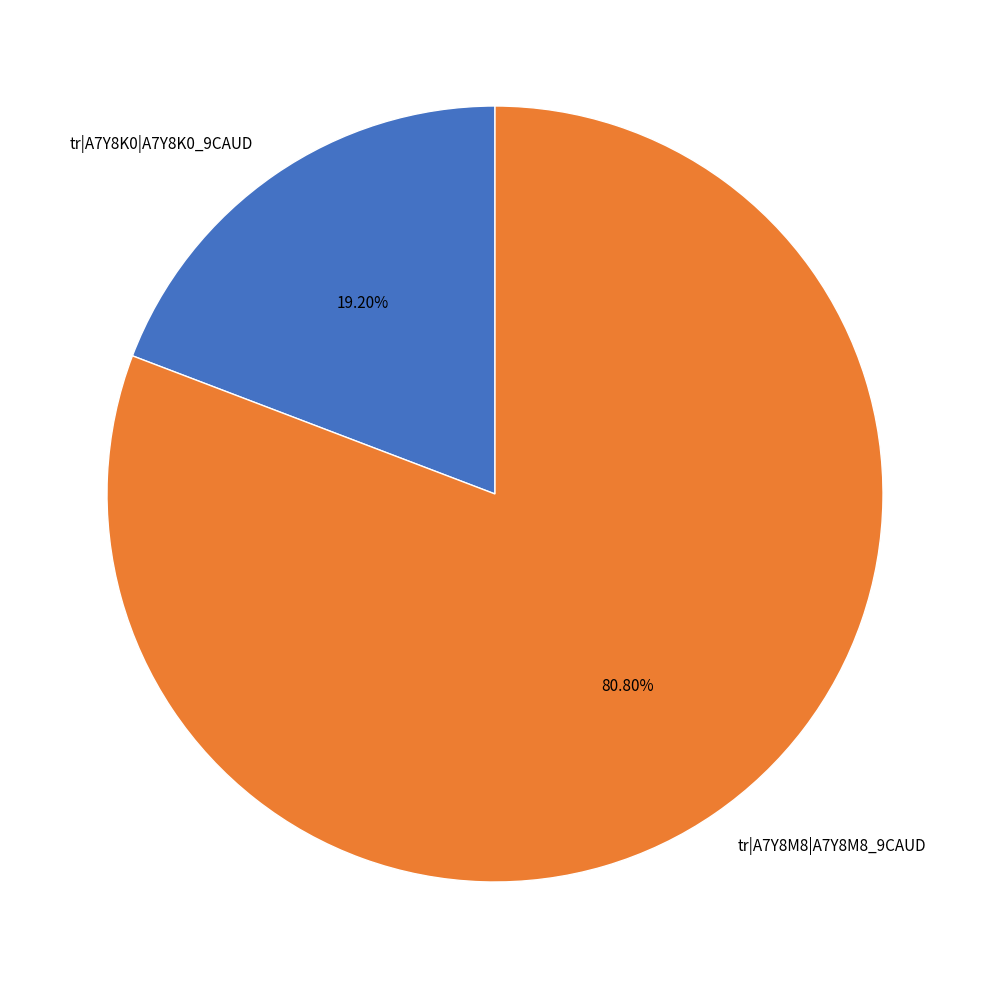

Which category has the biggest portion of the pie?

tr|A7Y8M8|A7Y8M8_9CAUD